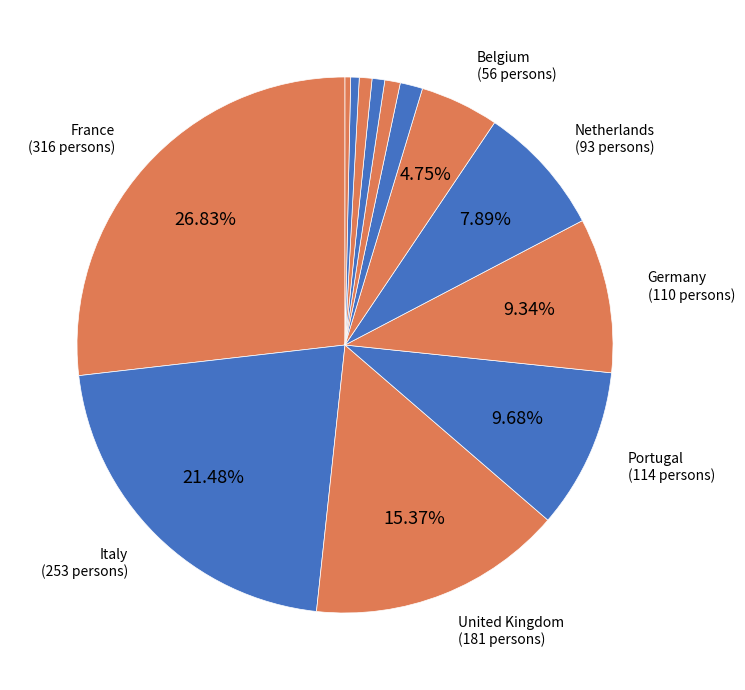

How many slices are in this pie chart?

13